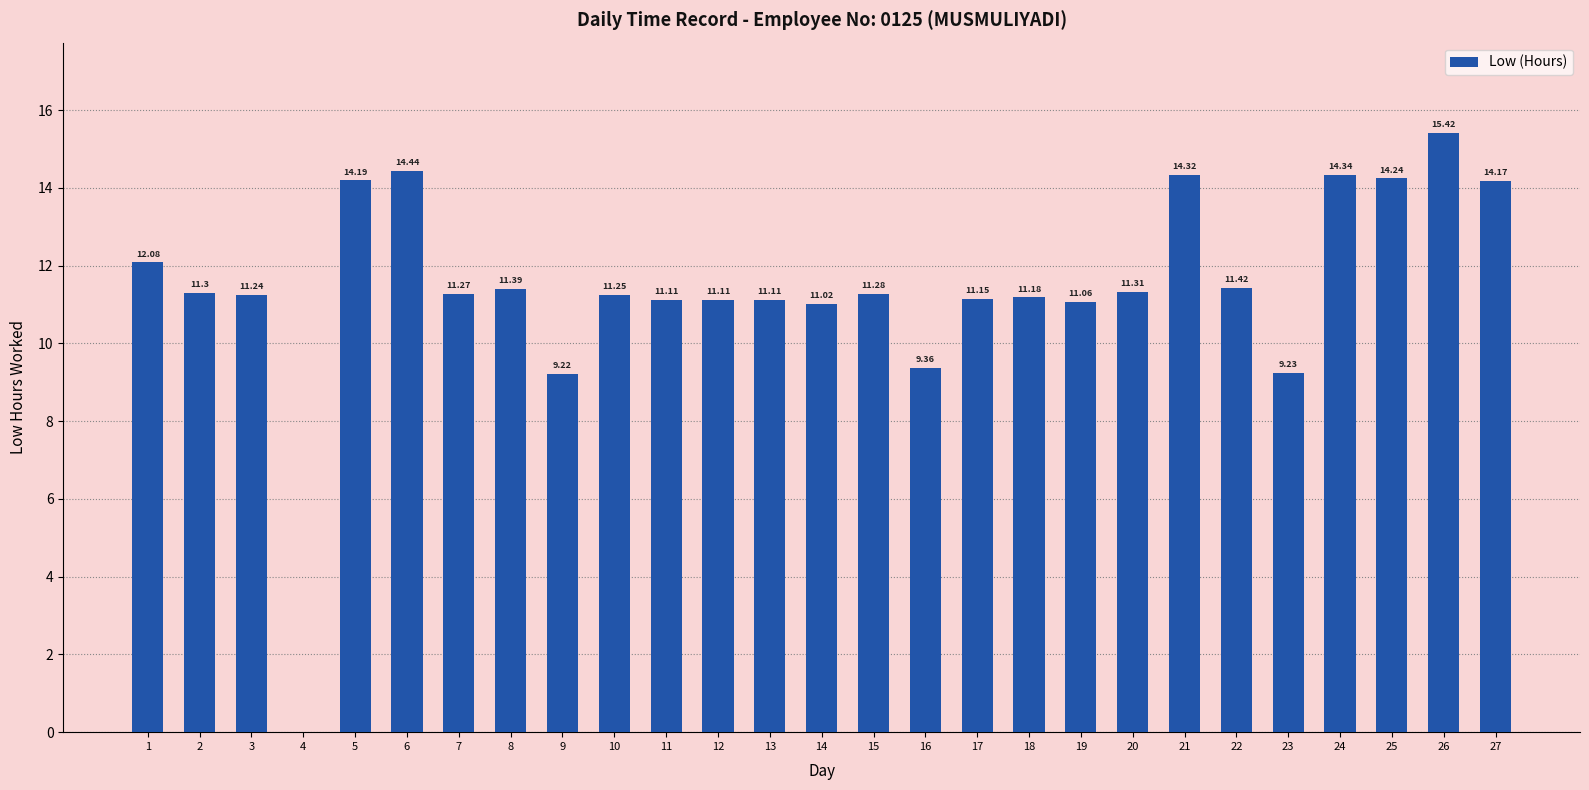

How many positive values are there?

26